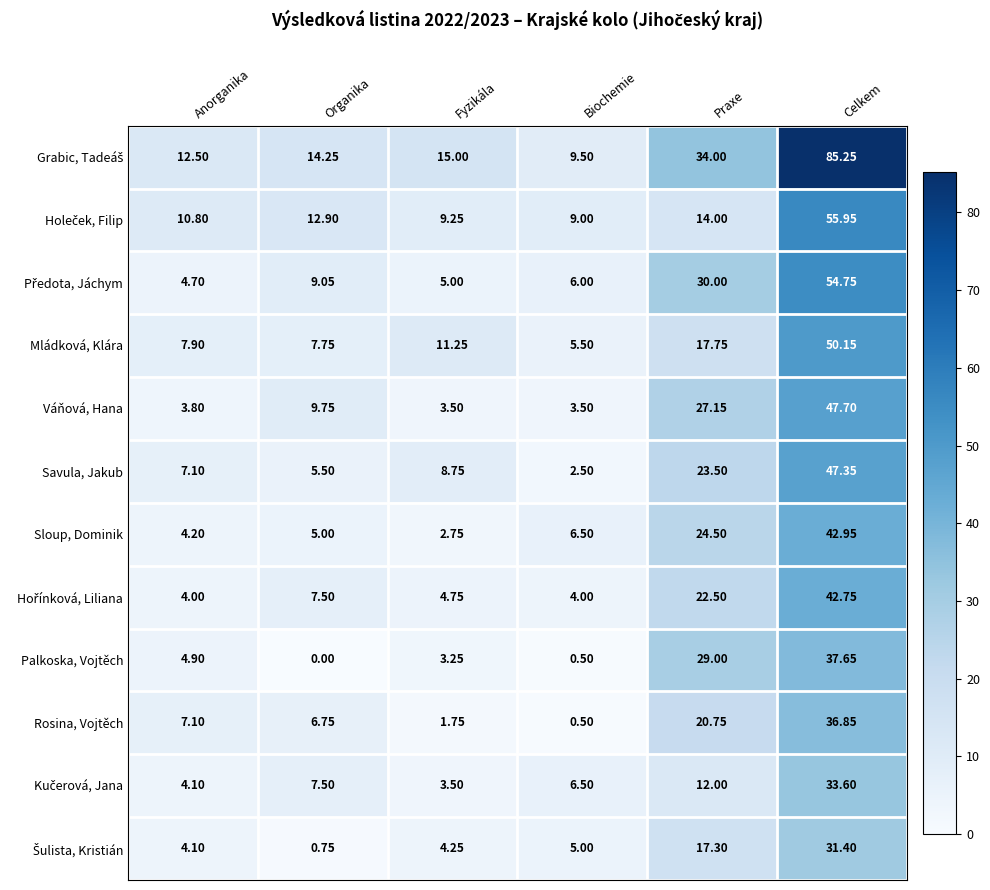

Which category has the highest value across all series?

Celkem